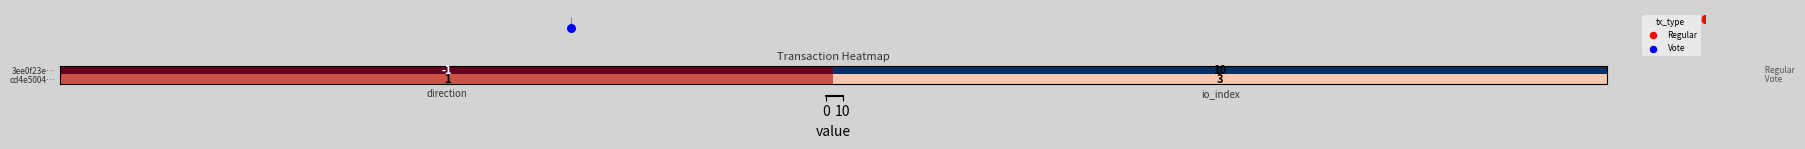

What is the difference between the maximum and minimum values in the 3ee0f23e… series?

11